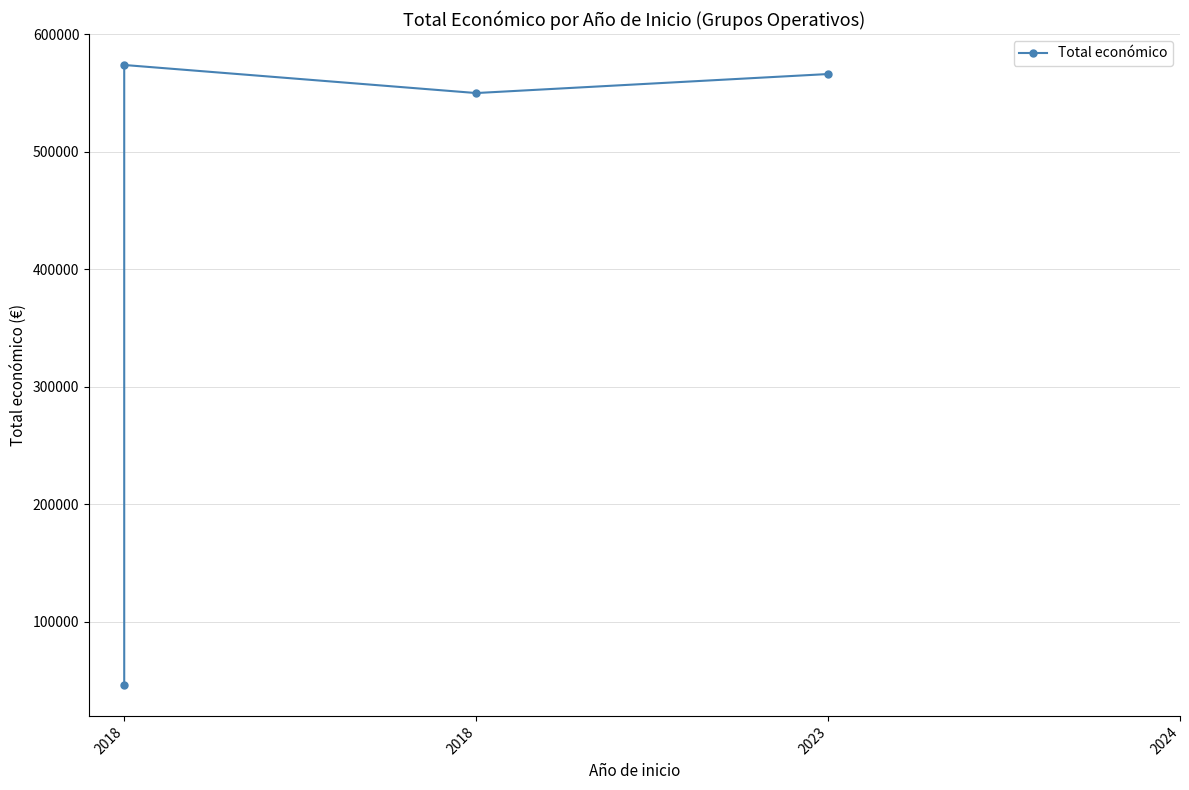

What is the difference between the maximum and second lowest values?

23889